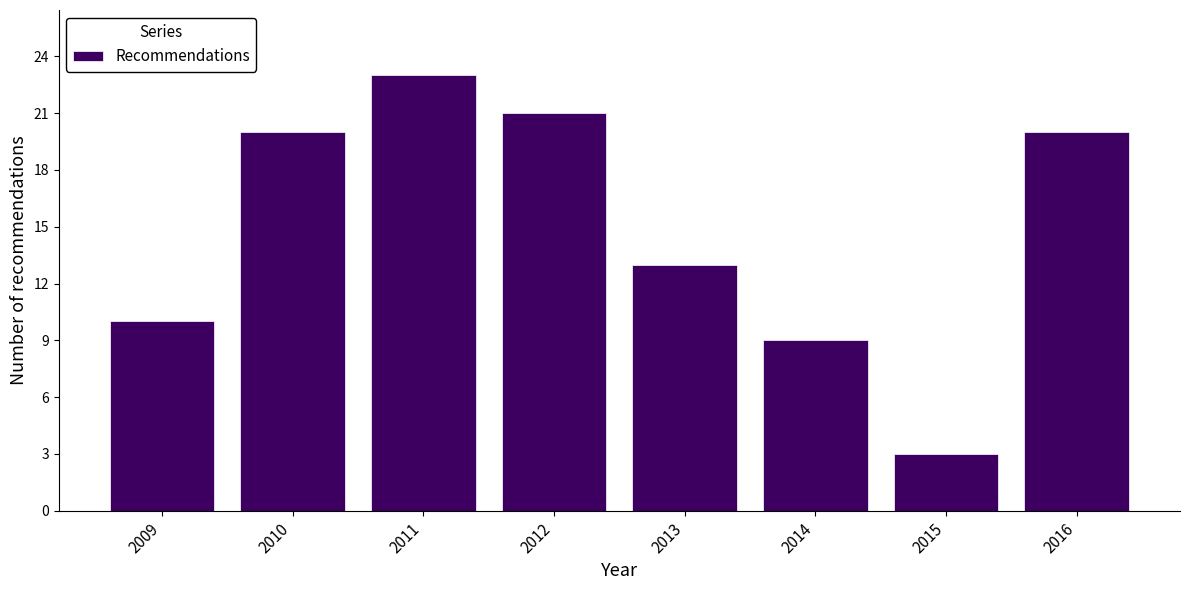

Reading left to right, list all the values displayed in this chart.

2009=10	2010=20	2011=23	2012=21	2013=13	2014=9	2015=3	2016=20